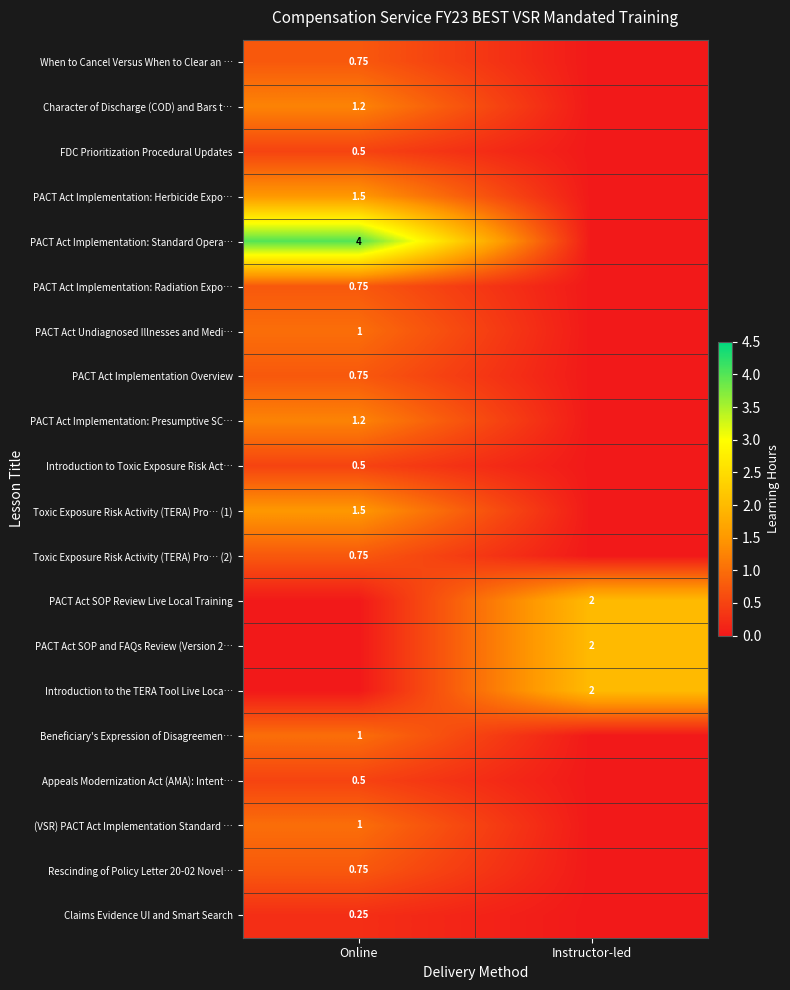

At which label does PACT Act Implementation: Presumptive SC… reach its minimum?

Instructor-led